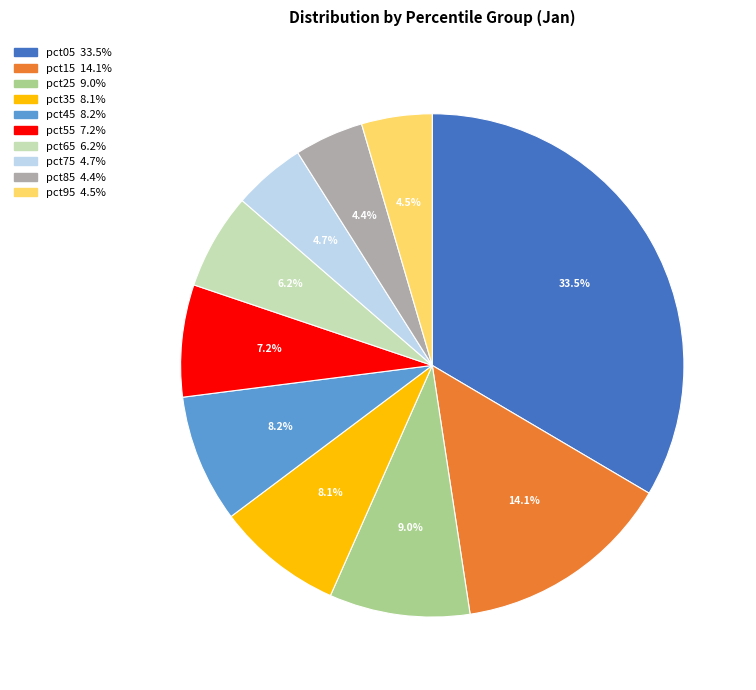

Which category has the biggest portion of the pie?

pct05